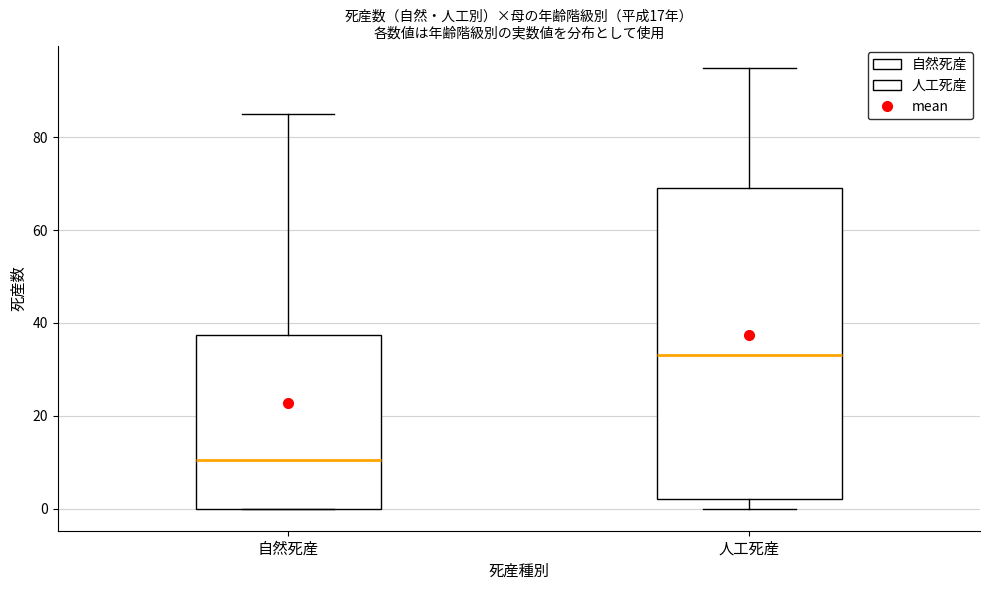

Reading left to right, transcribe this box plot: for each box, give where its median line is, the range the box spans, and where its two whiskers end, as read against the y-axis. The values are not printed on the chart, so give them approximately, as read against the axis.

自然死産: median 10, box 0 to 38, whiskers 0 to 86
人工死産: median 34, box 2 to 70, whiskers 0 to 96